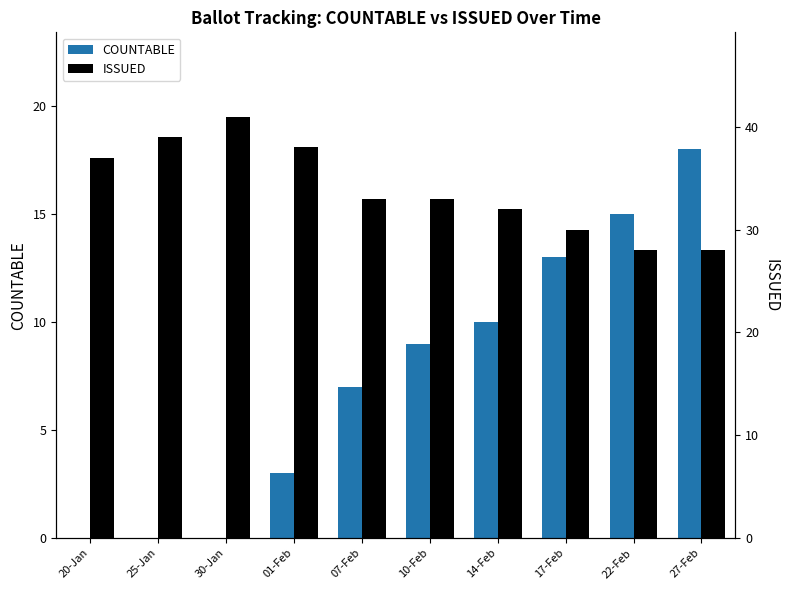

How many groups of bars are there?

10